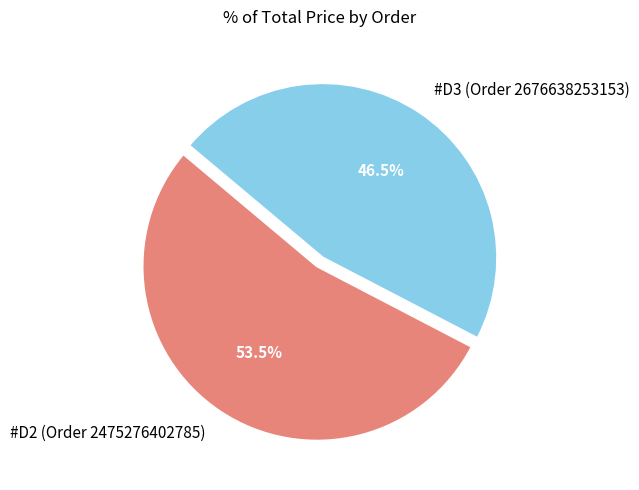

Count the number of slices in the pie.

2